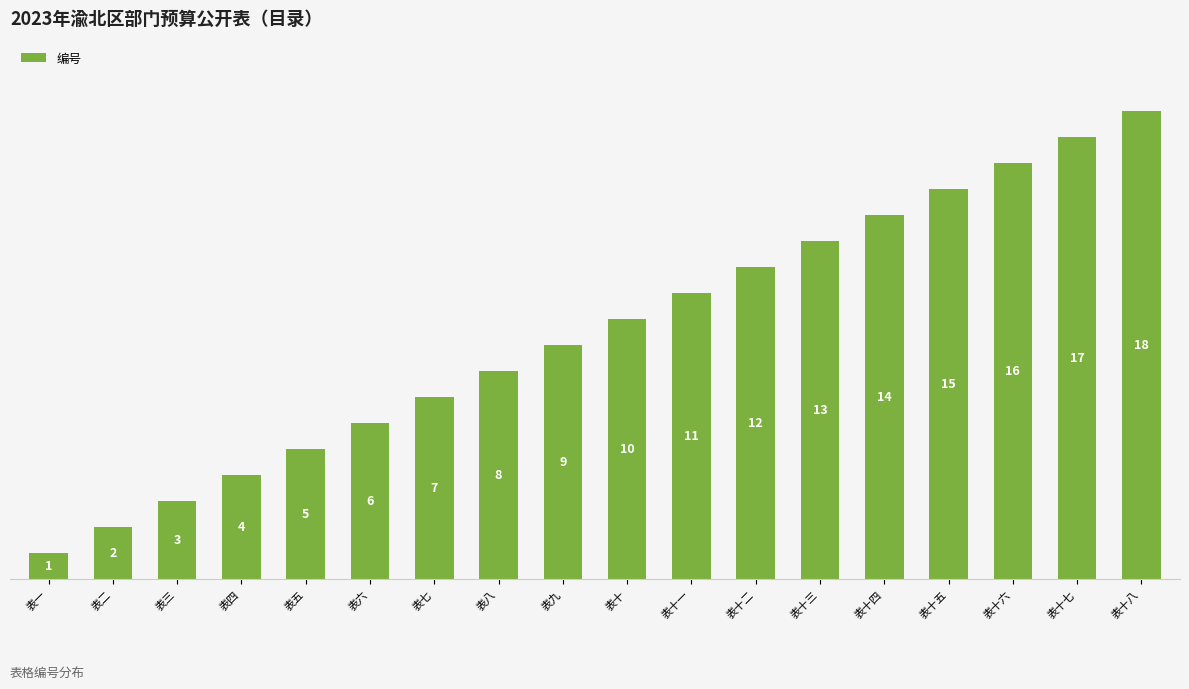

Which category has the lowest value across all series?

表一